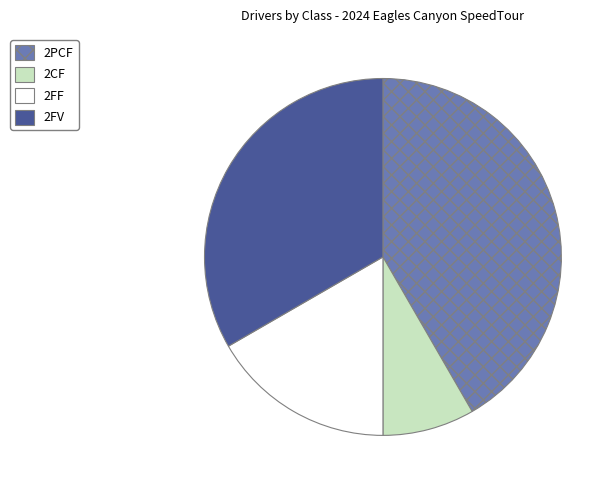

Rank the categories by value from highest to lowest.

2PCF, 2FV, 2FF, 2CF